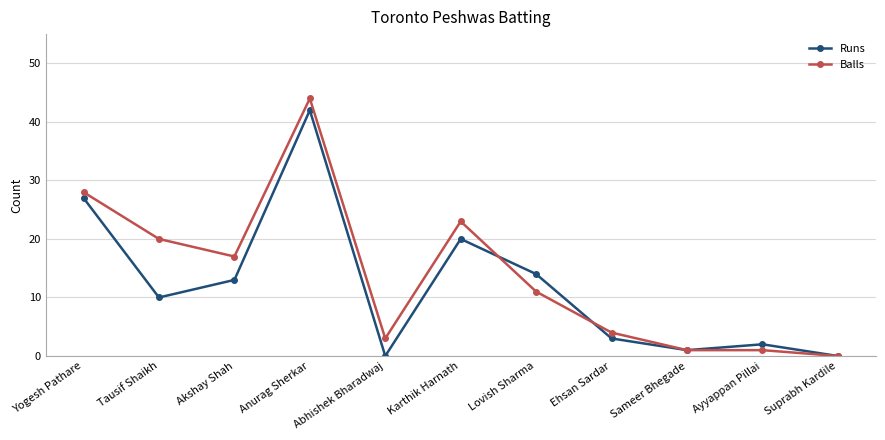

The value of Runs at Abhishek Bharadwaj is 0. True or false?

True